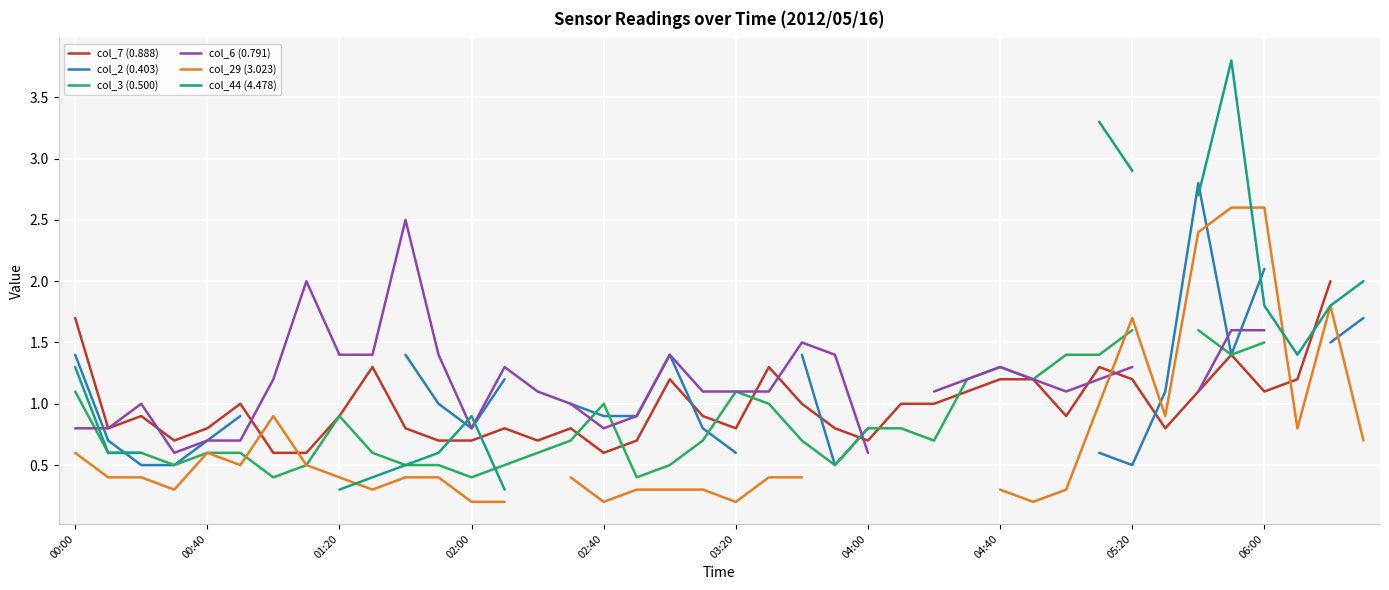

How many intersections are there between col_6 (0.791) and col_7 (0.888)?

7